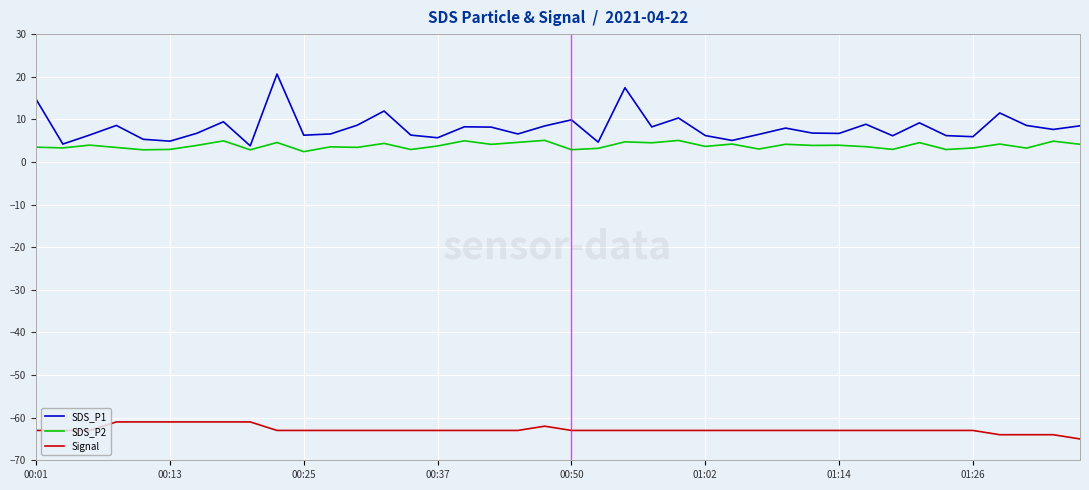

What is the difference between the second highest and minimum values in the SDS_P2 series?

2.6